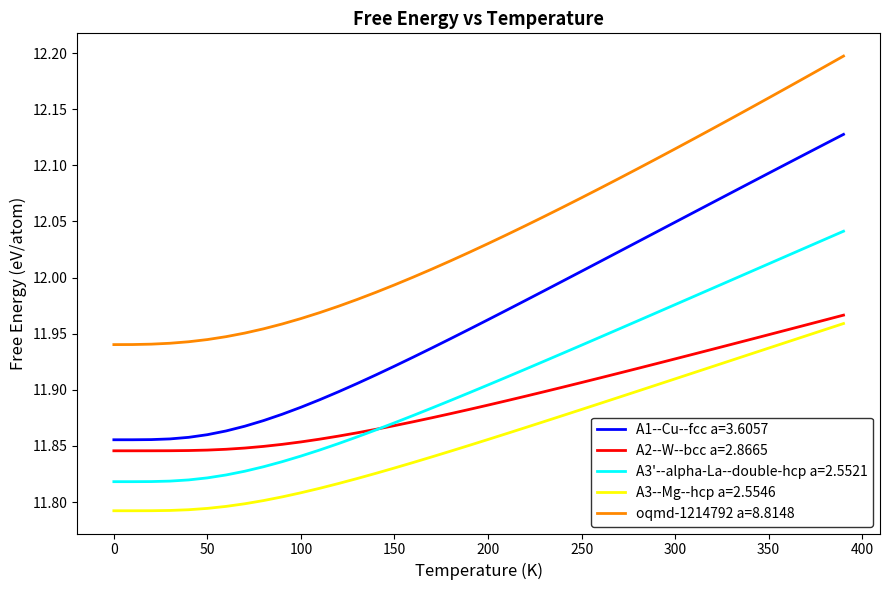

True or false: A3--Mg--hcp a=2.5546 and oqmd-1214792 a=8.8148 cross at least once.

False